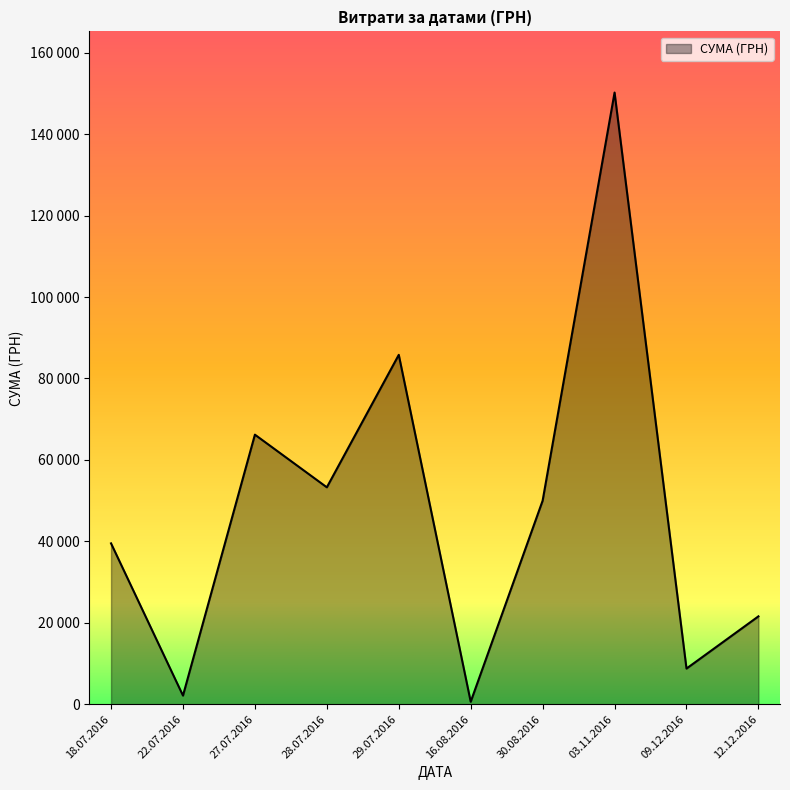

Does the chart have visible grid lines?

No